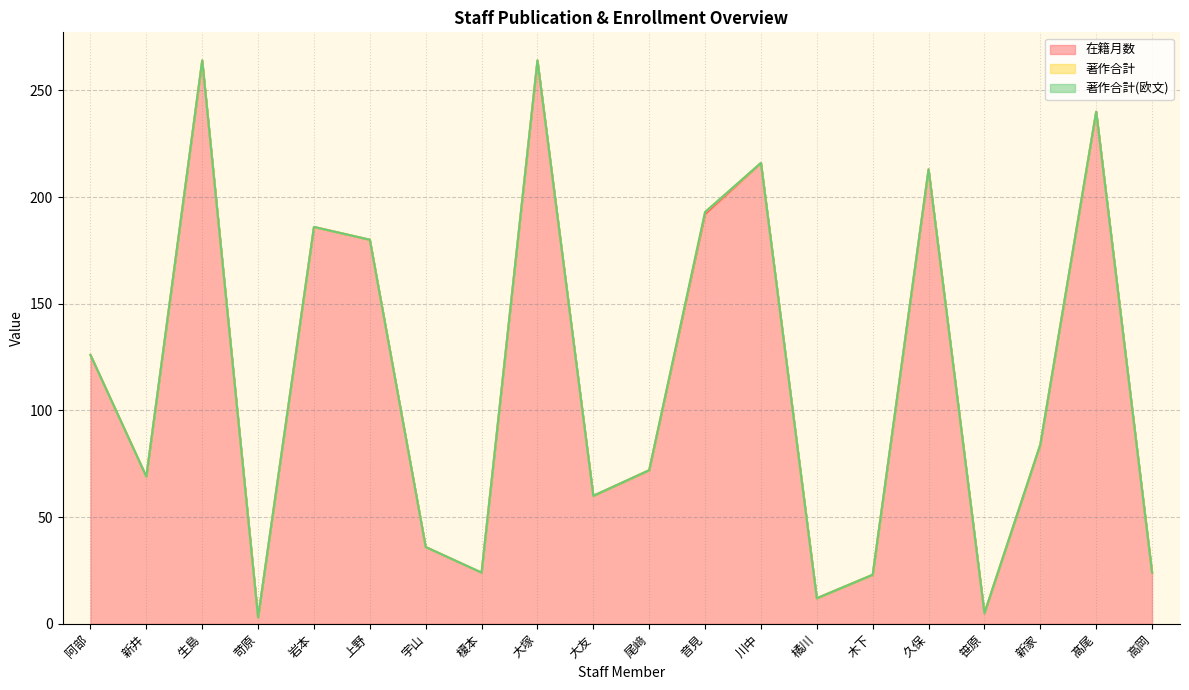

True or false: 在籍月数 and 著作合計 intersect in this chart.

False